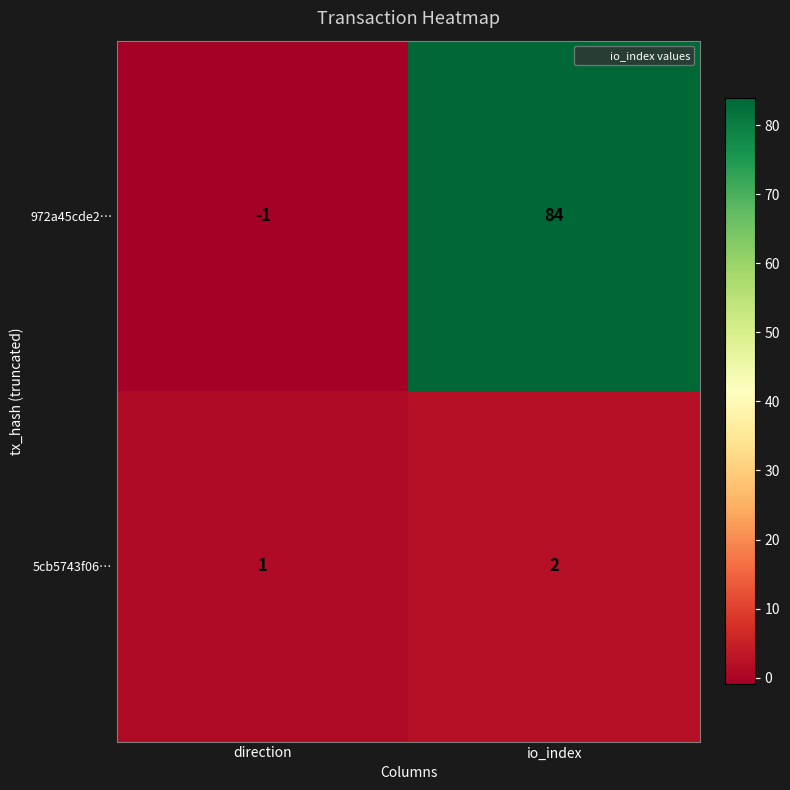

Reading left to right, list all the values displayed in this chart.

972a45cde2…: -1	84
5cb5743f06…: 1	2